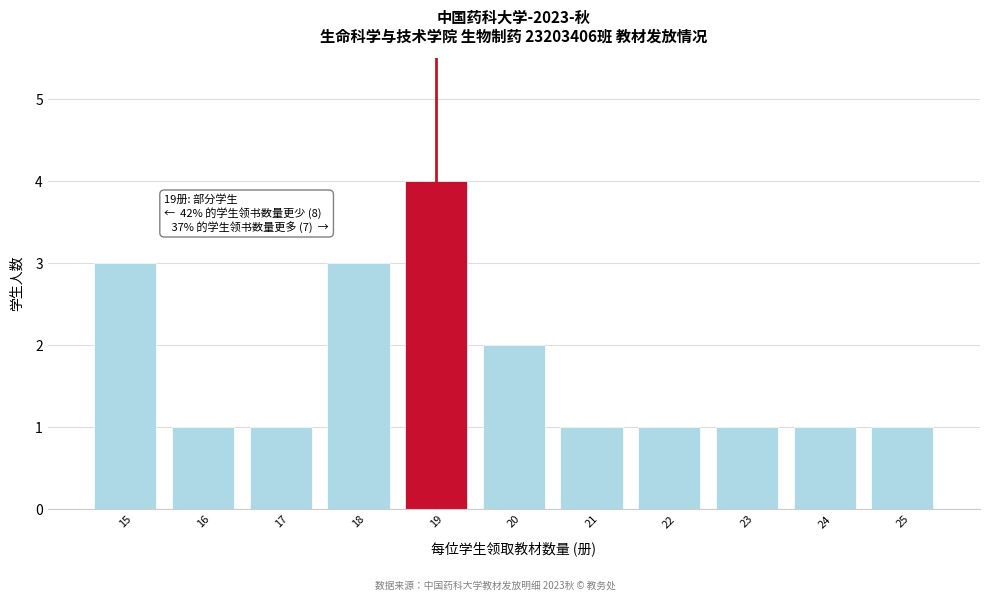

Reading right to left, extract all data points from this chart.

1	1	1	1	1	2	4	3	1	1	3